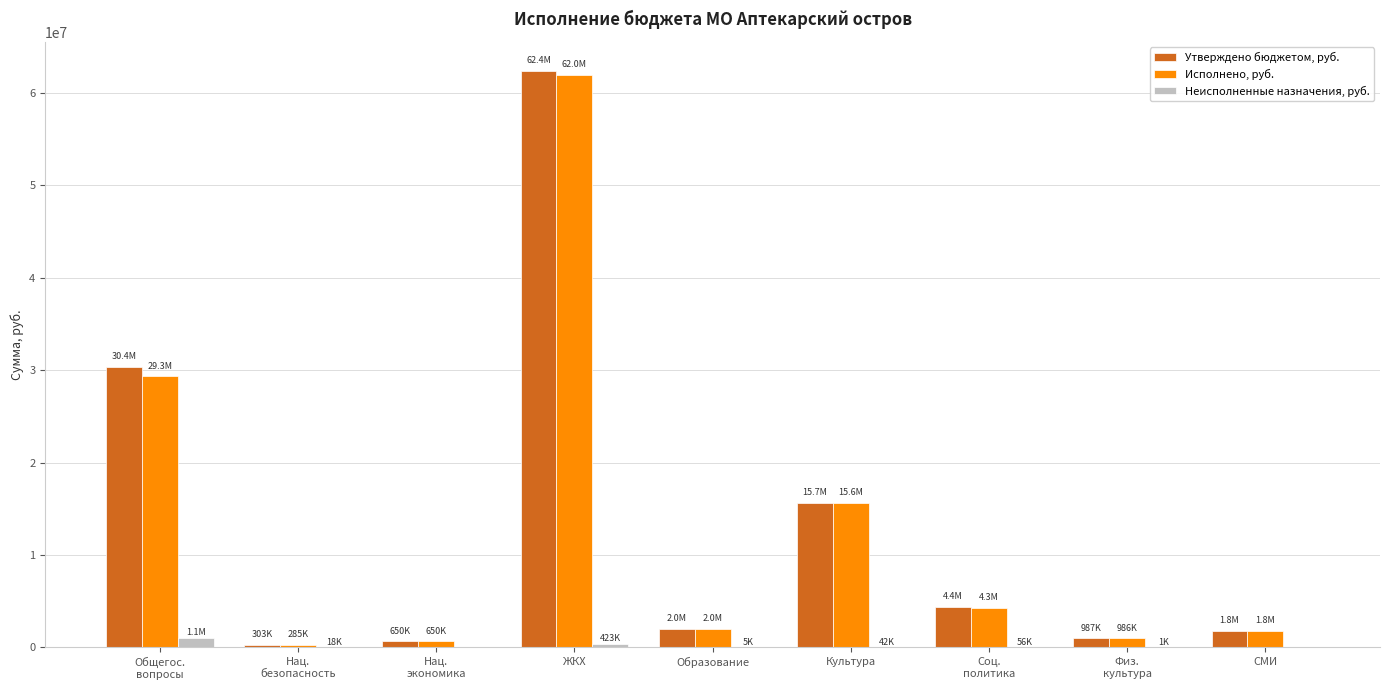

Count the number of categories in the chart.

9